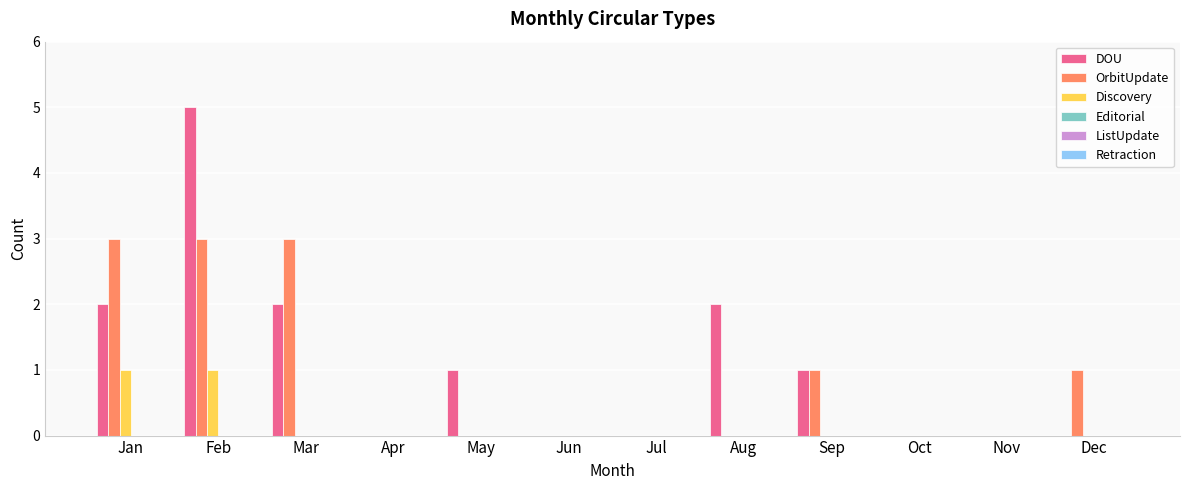

How many series are shown in this chart?

3